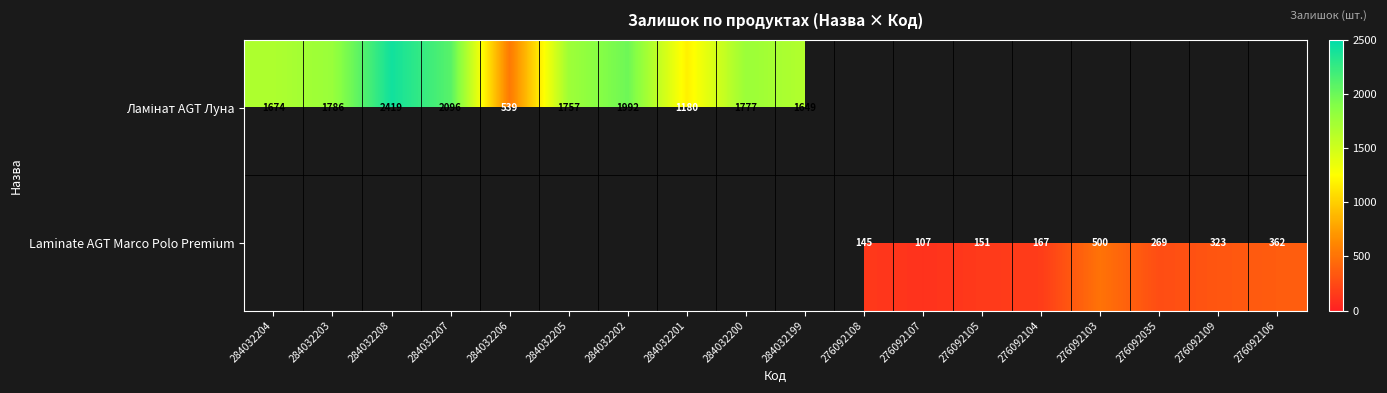

The Laminate AGT Marco Polo Premium series shows 269 at 276092035. True or false?

True